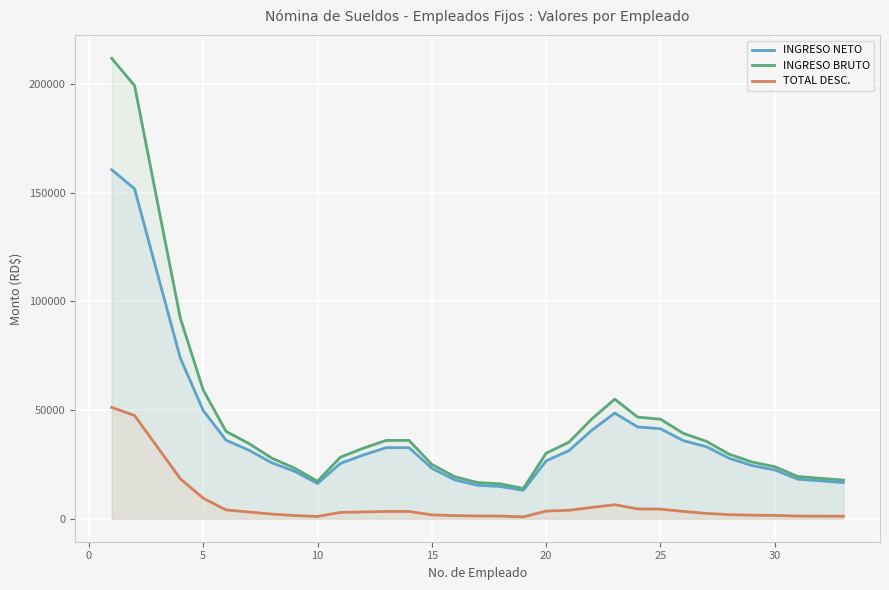

True or false: INGRESO BRUTO and TOTAL DESC. intersect in this chart.

False